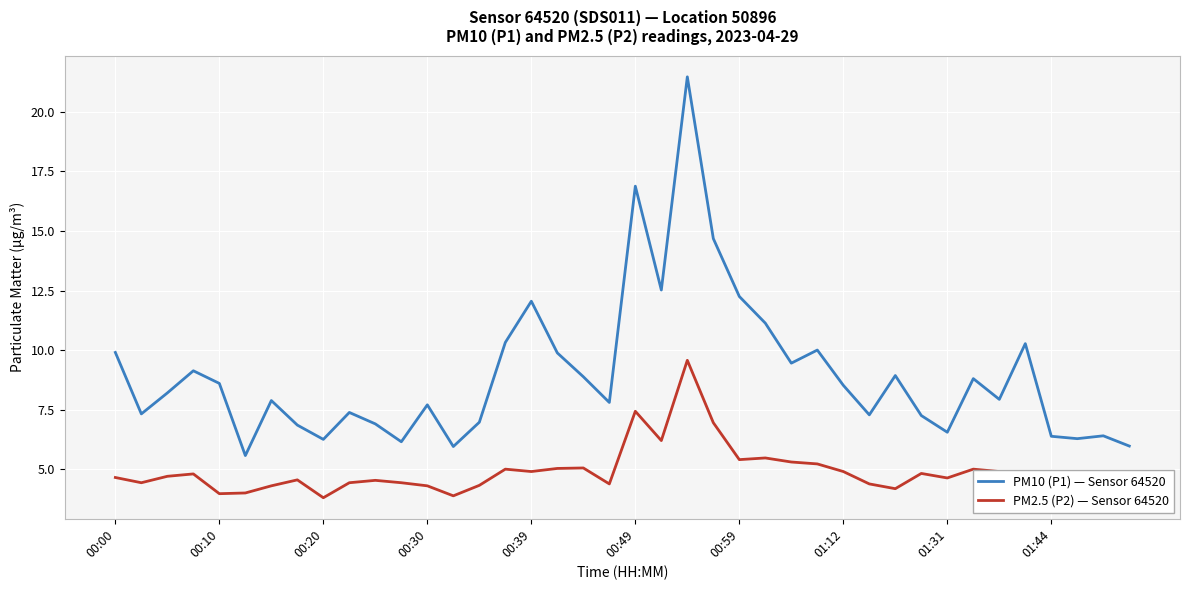

Which series has the largest total across all categories?

PM10 (P1) — Sensor 64520